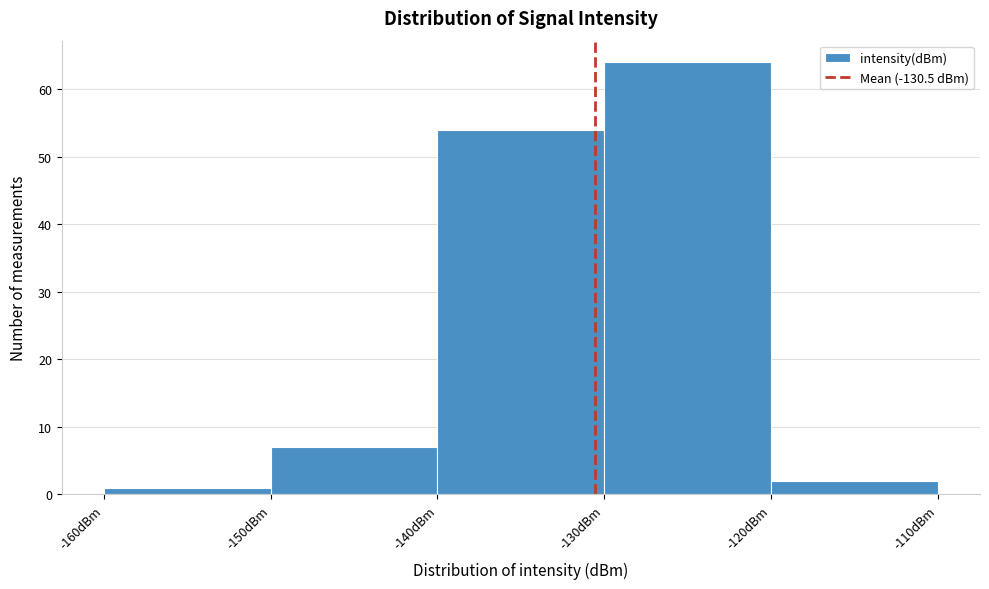

Over which range of the x-axis is the bar tallest?

-130 to -120